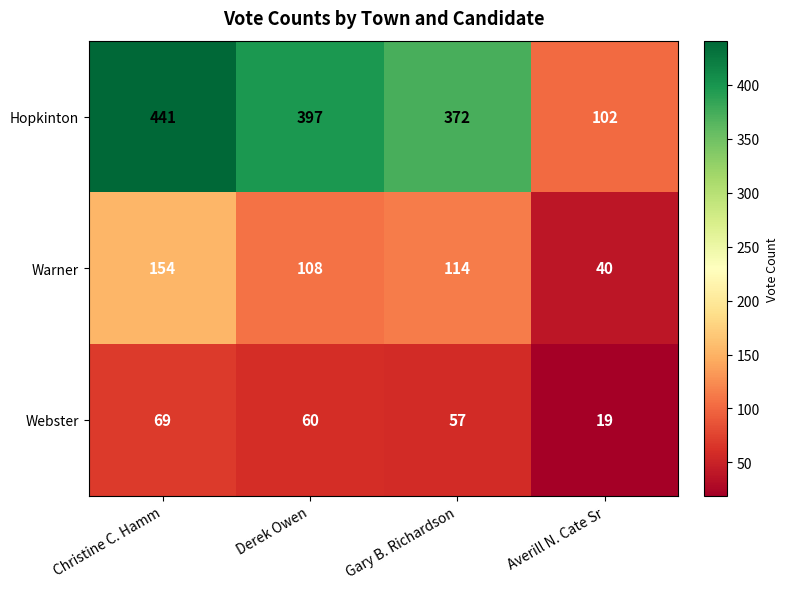

Where is Webster nearest to the value 44?

Gary B. Richardson